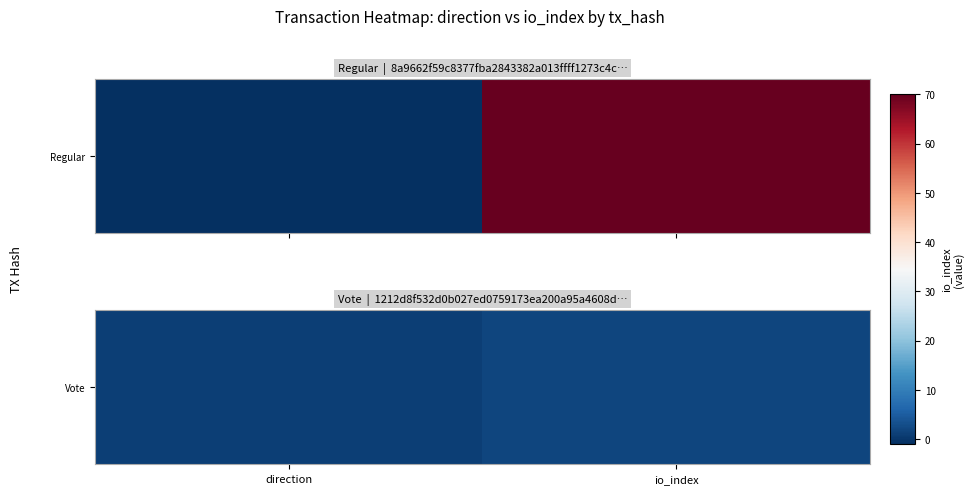

Which has a higher value, io_index or direction?

io_index